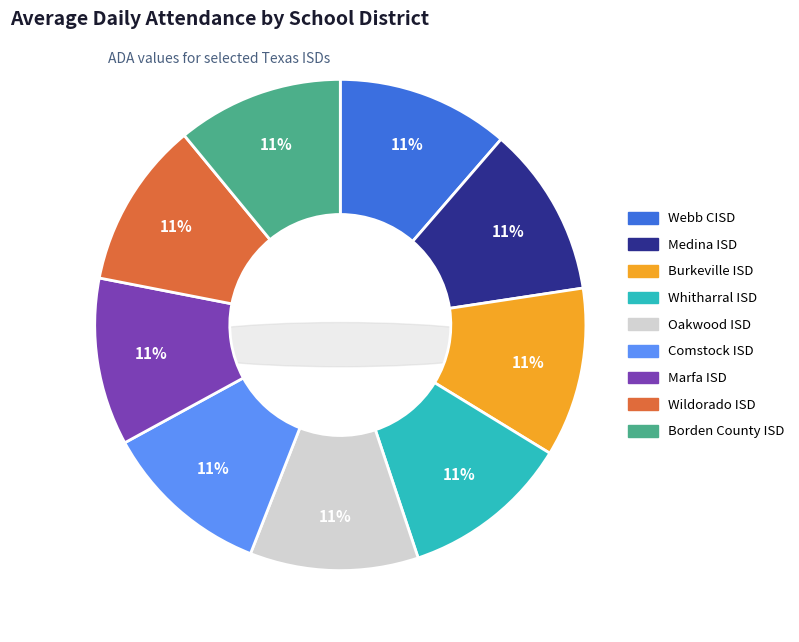

Rank the categories by value from lowest to highest.

Borden County ISD, Wildorado ISD, Marfa ISD, Comstock ISD, Oakwood ISD, Whitharral ISD, Burkeville ISD, Medina ISD, Webb CISD